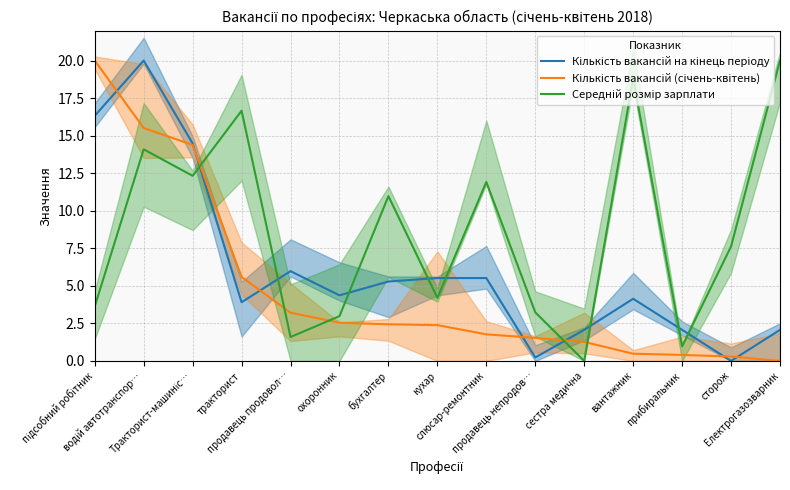

What is the label of the 15th point from the right?

підсобний робітник